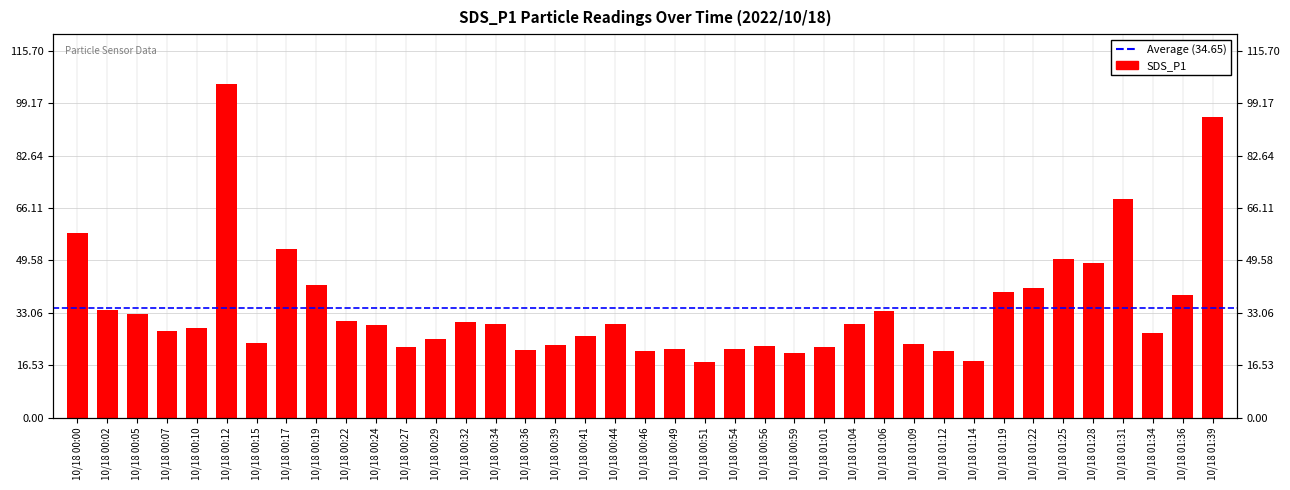

List the labels in order of value, smallest first.

10/18 00:51, 10/18 01:14, 10/18 00:59, 10/18 01:12, 10/18 00:46, 10/18 00:36, 10/18 00:49, 10/18 00:54, 10/18 01:01, 10/18 00:27, 10/18 00:56, 10/18 00:39, 10/18 01:09, 10/18 00:15, 10/18 00:29, 10/18 00:41, 10/18 01:34, 10/18 00:07, 10/18 00:10, 10/18 00:24, 10/18 00:34, 10/18 00:44, 10/18 01:04, 10/18 00:32, 10/18 00:22, 10/18 00:05, 10/18 01:06, 10/18 00:02, 10/18 01:36, 10/18 01:19, 10/18 01:22, 10/18 00:19, 10/18 01:28, 10/18 01:25, 10/18 00:17, 10/18 00:00, 10/18 01:31, 10/18 01:39, 10/18 00:12